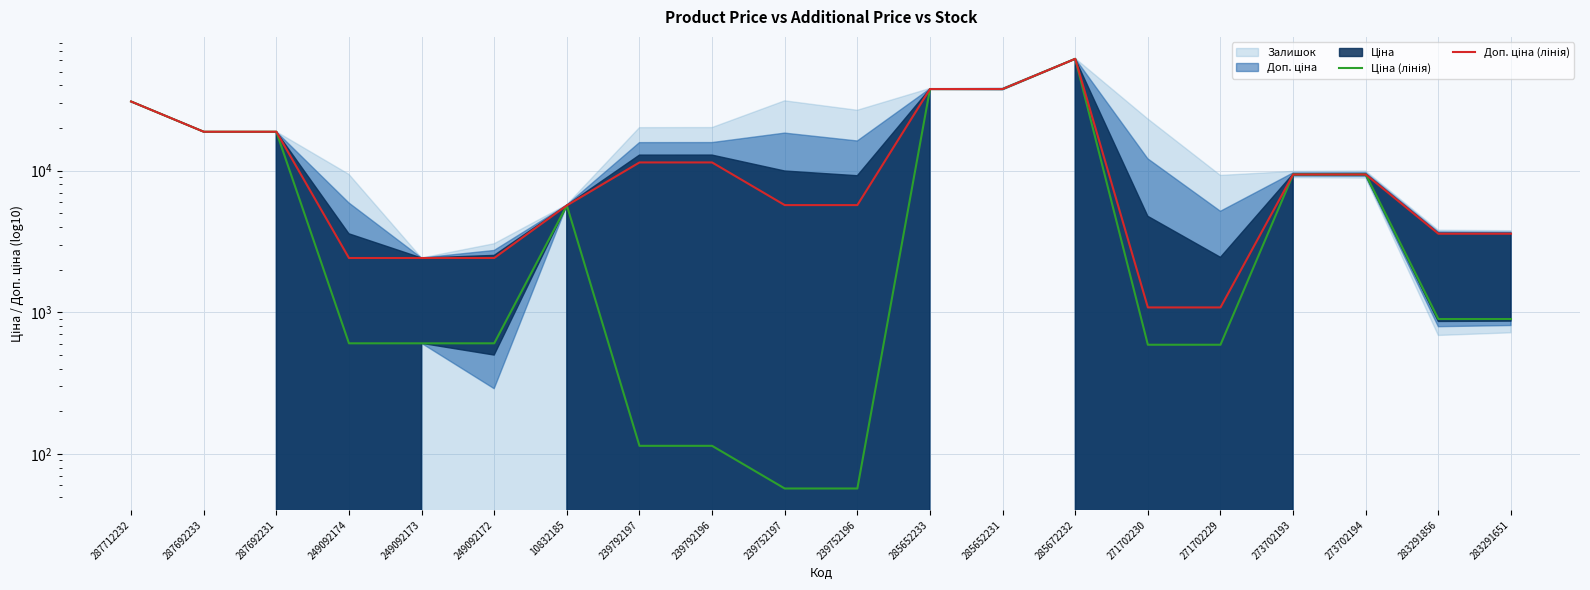

Which series has the largest total across all categories?

Доп. ціна (лінія)